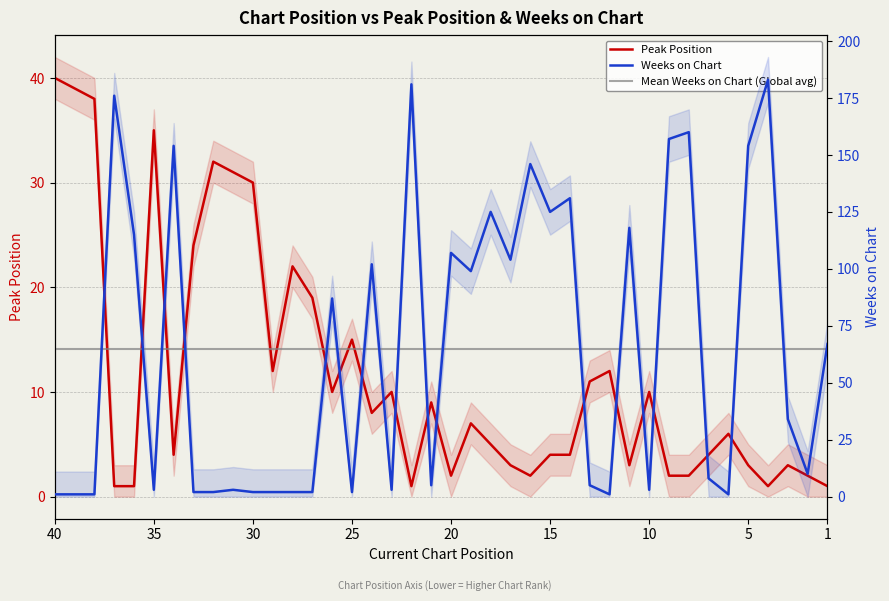

At which label is Mean Weeks on Chart (Global avg) closest to 64?

1